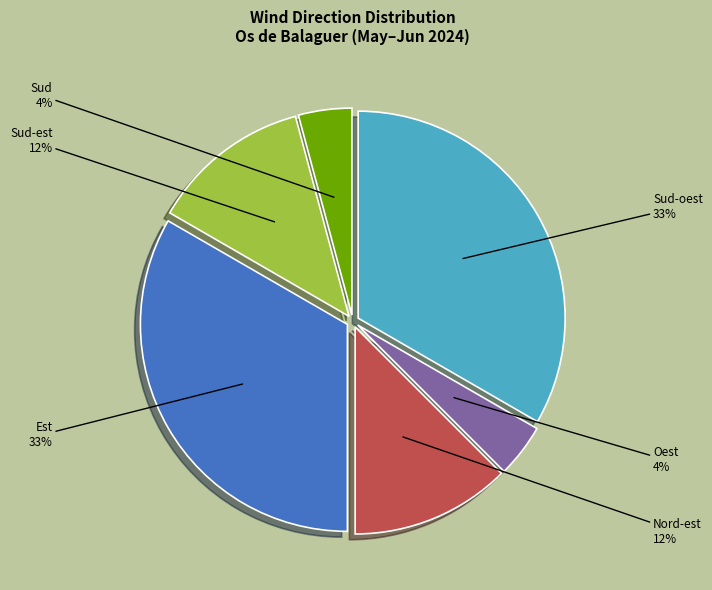

To the nearest percent, what is the combined percentage of Sud-oest and Est?

67%